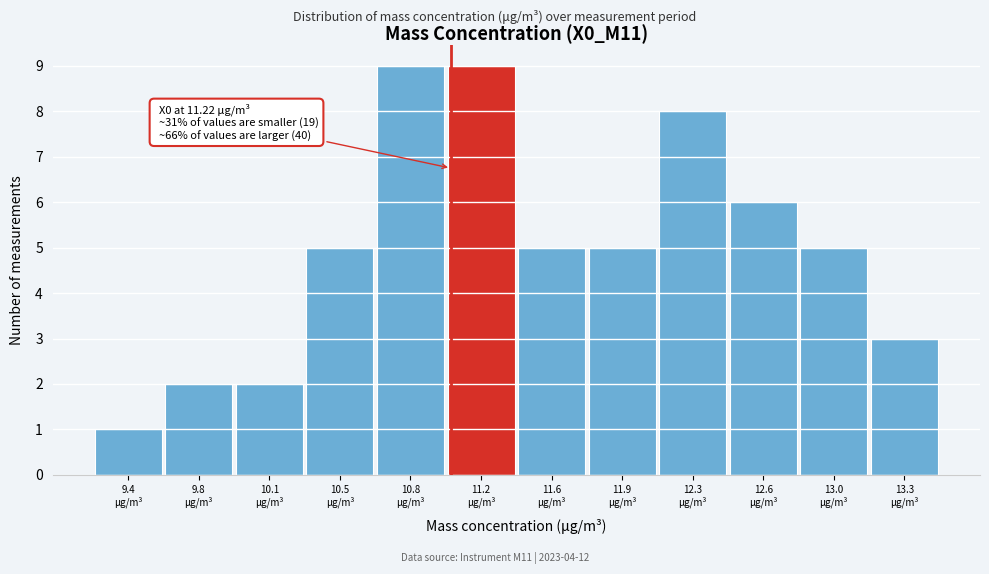

Reading left to right, transcribe all the data shown in this chart.

1	2	2	5	9	9	5	5	8	6	5	3